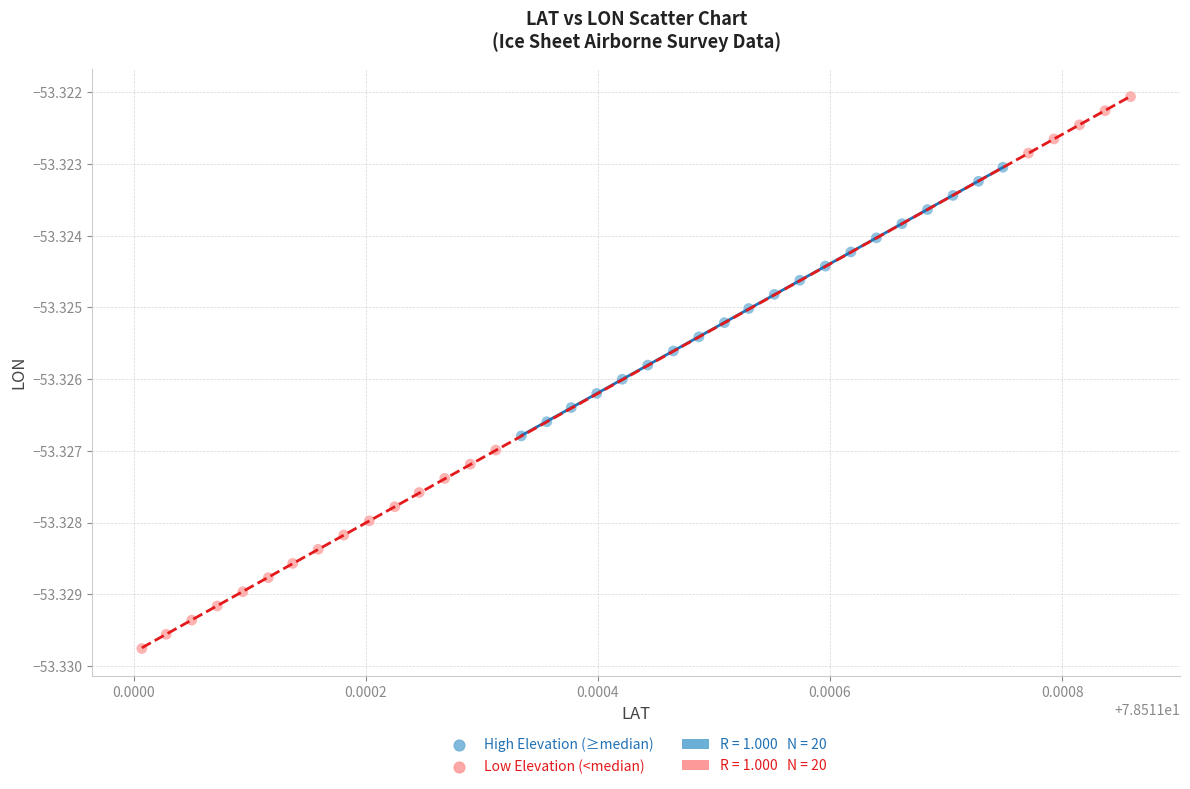

Which series has the largest Y range (max minus min)?

Low Elevation (<median)